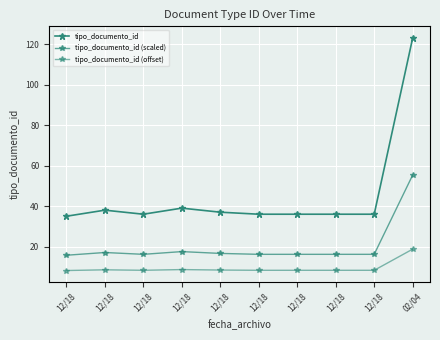

Where is tipo_documento_id nearest to the value 79?

12/18